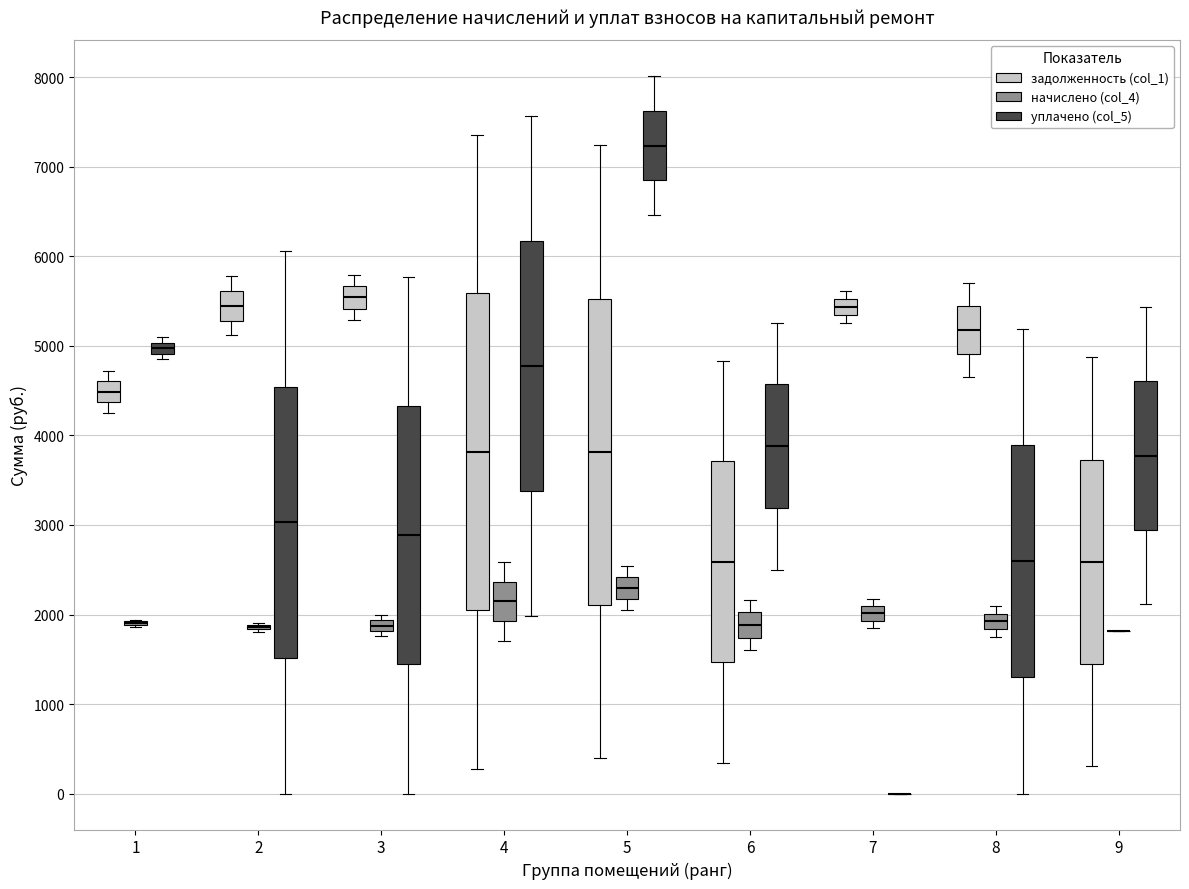

Where is the upper edge of the box for 2 (задолженность (col_1)) on the y-axis? The values are not printed on the chart, so give them approximately, as read against the axis.

5600